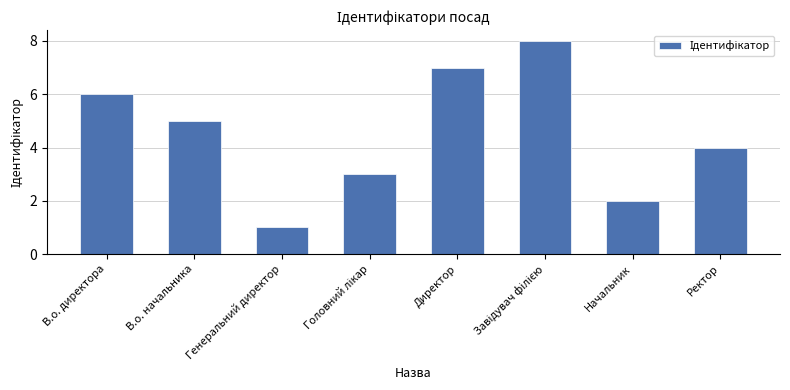

What is the difference between the maximum and second lowest values?

6